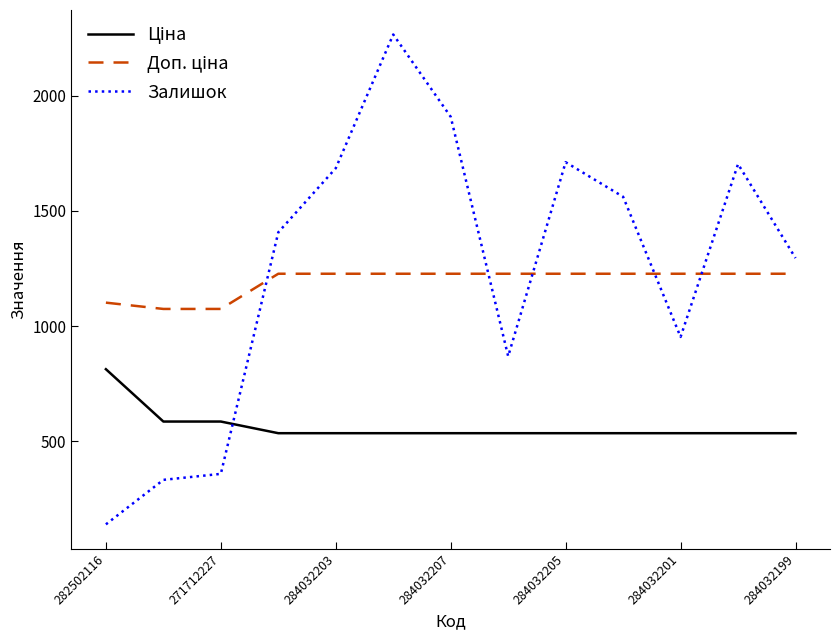

At how many categories does at least one series exceed 618?

13